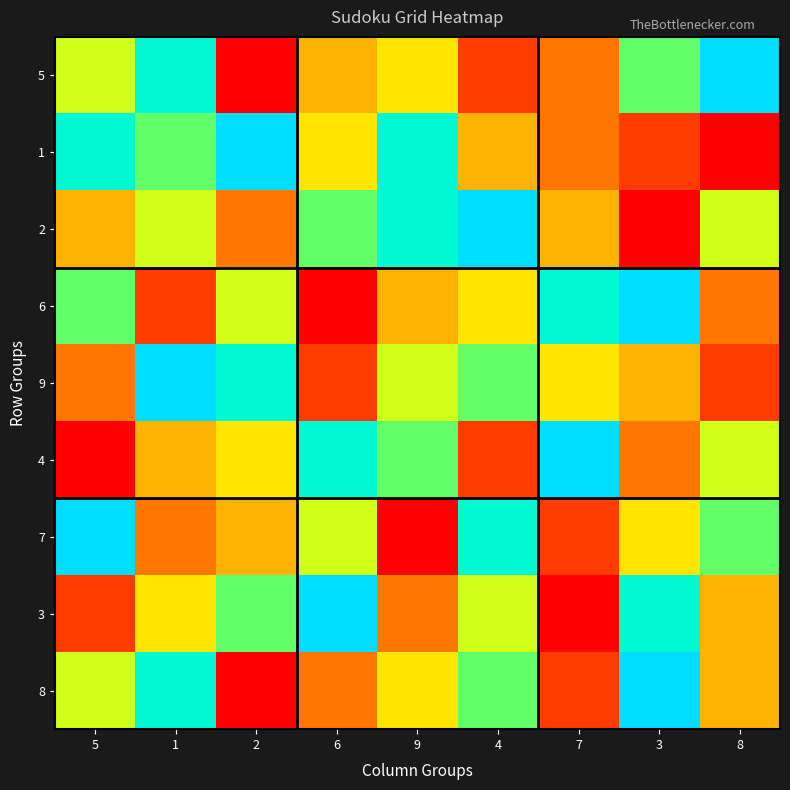

Reading left to right, transcribe all the data shown in this chart.

5: 5=6	1=8	2=1	6=4	9=5	4=2	7=3	3=7	8=9
1: 5=8	1=7	2=9	6=5	9=8	4=4	7=3	3=2	8=1
2: 5=4	1=6	2=3	6=7	9=8	4=9	7=4	3=1	8=6
6: 5=7	1=2	2=6	6=1	9=4	4=5	7=8	3=9	8=3
9: 5=3	1=9	2=8	6=2	9=6	4=7	7=5	3=4	8=2
4: 5=1	1=4	2=5	6=8	9=7	4=2	7=9	3=3	8=6
7: 5=9	1=3	2=4	6=6	9=1	4=8	7=2	3=5	8=7
3: 5=2	1=5	2=7	6=9	9=3	4=6	7=1	3=8	8=4
8: 5=6	1=8	2=1	6=3	9=5	4=7	7=2	3=9	8=4